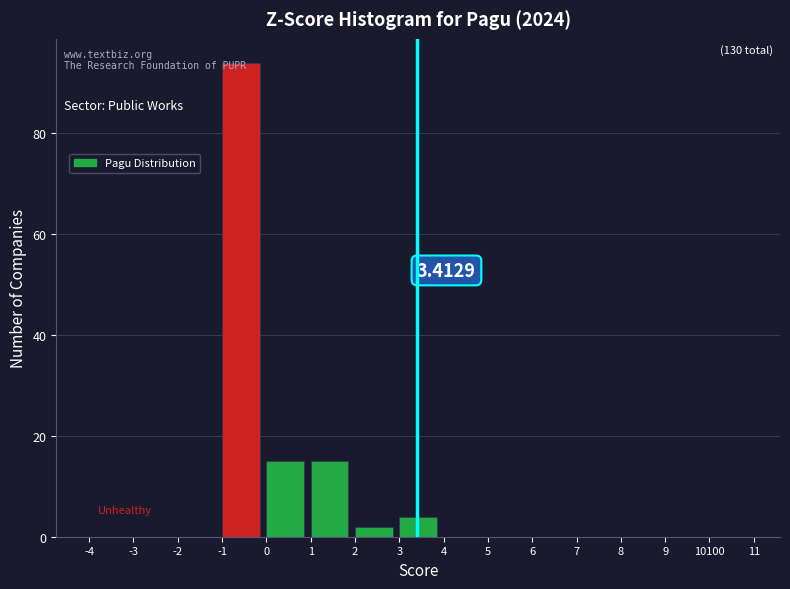

What is the change in value from -4 to 1?

+15